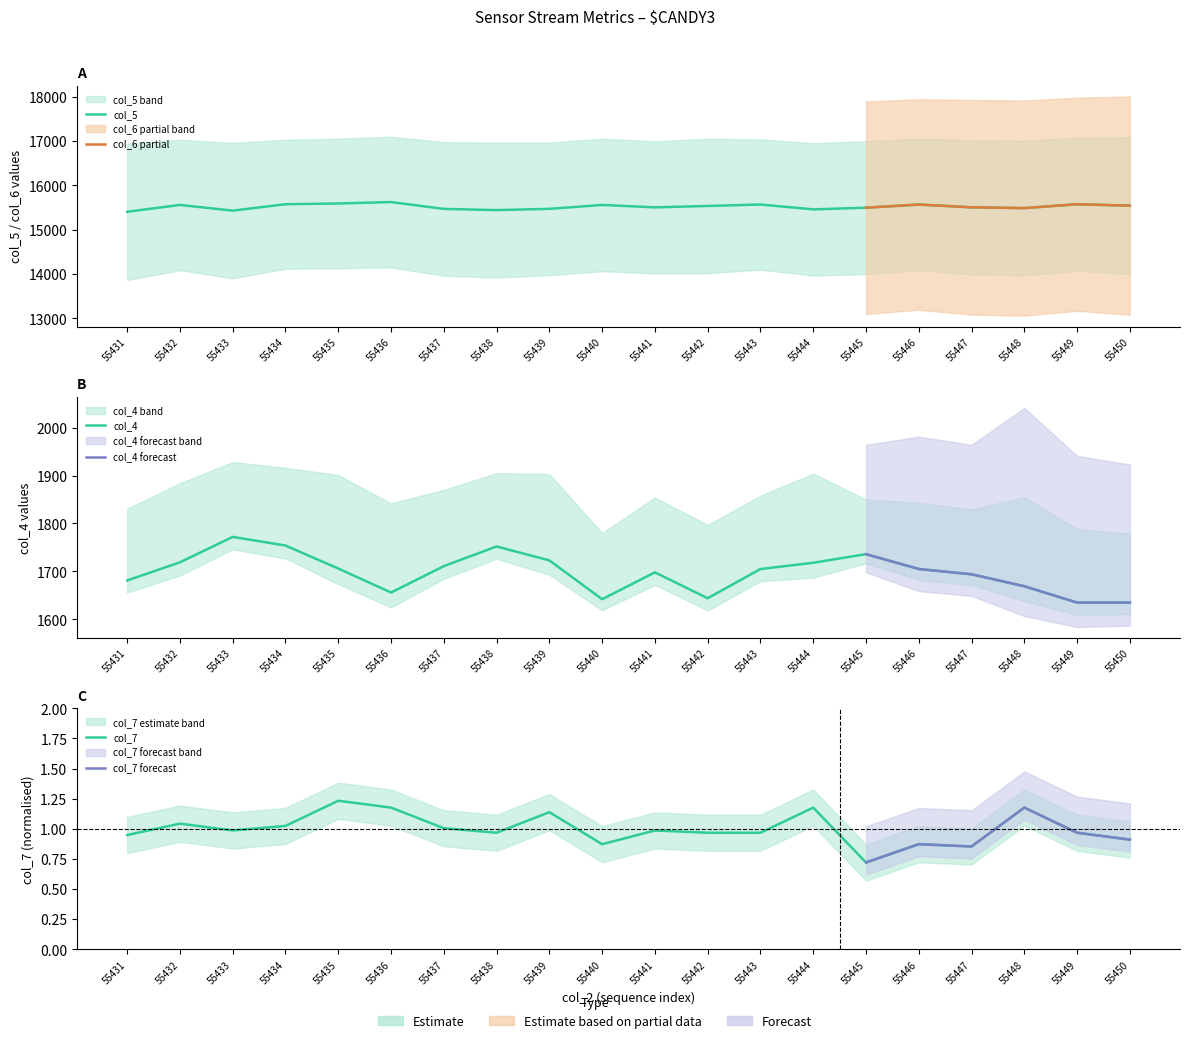

Which series changed the most between 55437 and 55448?

col_4